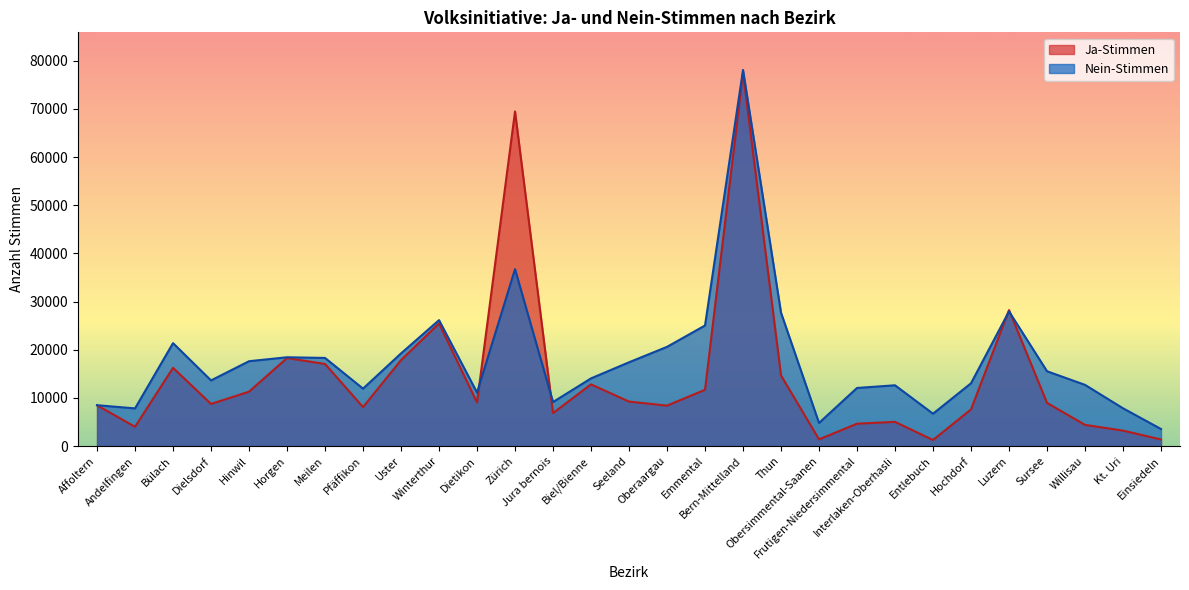

The value of Ja-Stimmen at Oberaargau is 8413. True or false?

True